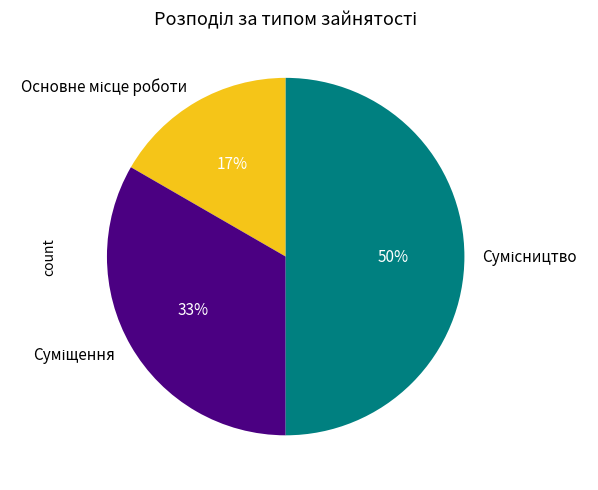

To the nearest percent, what is the average slice percentage?

33%